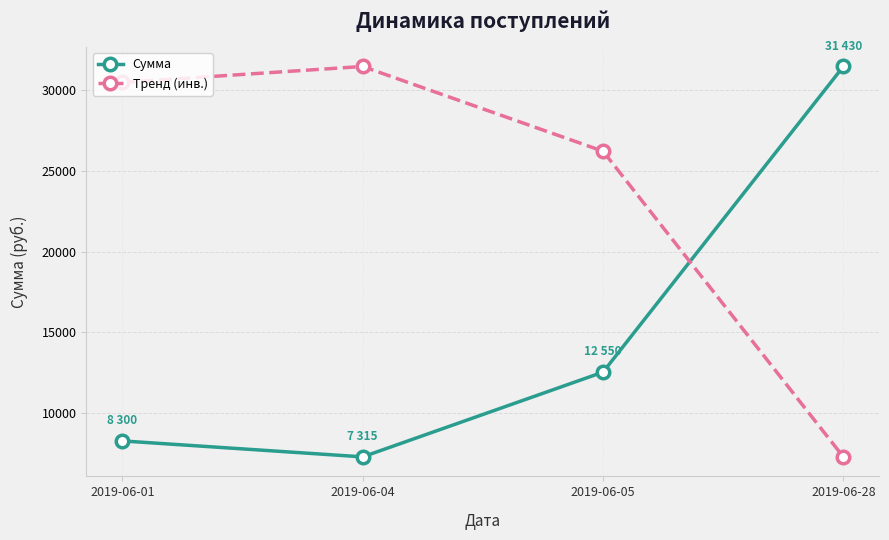

What is the difference between the highest and lowest values at 2019-06-05?

13645